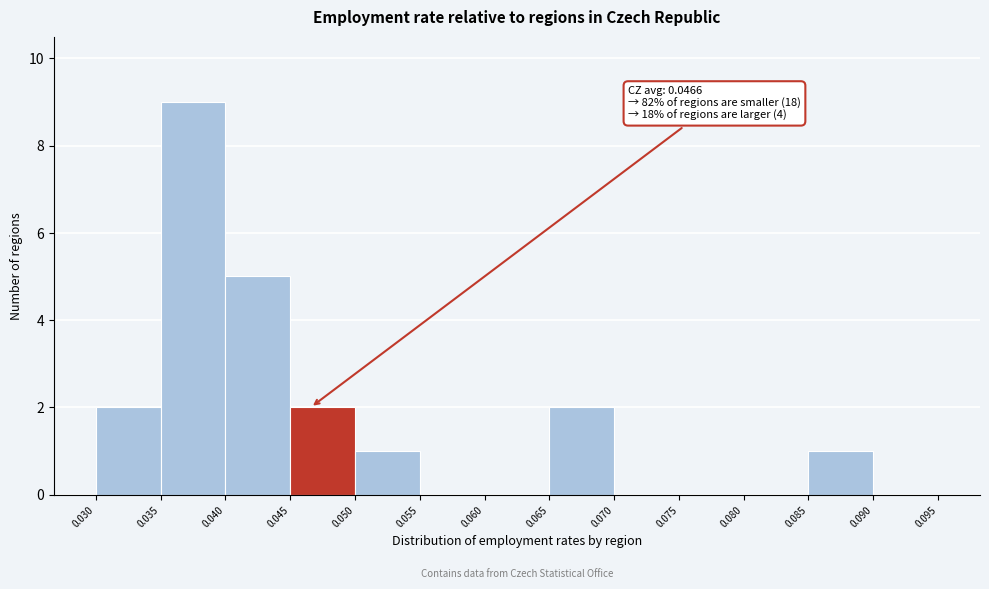

Over which range of the x-axis is the bar tallest?

0.035 to 0.040